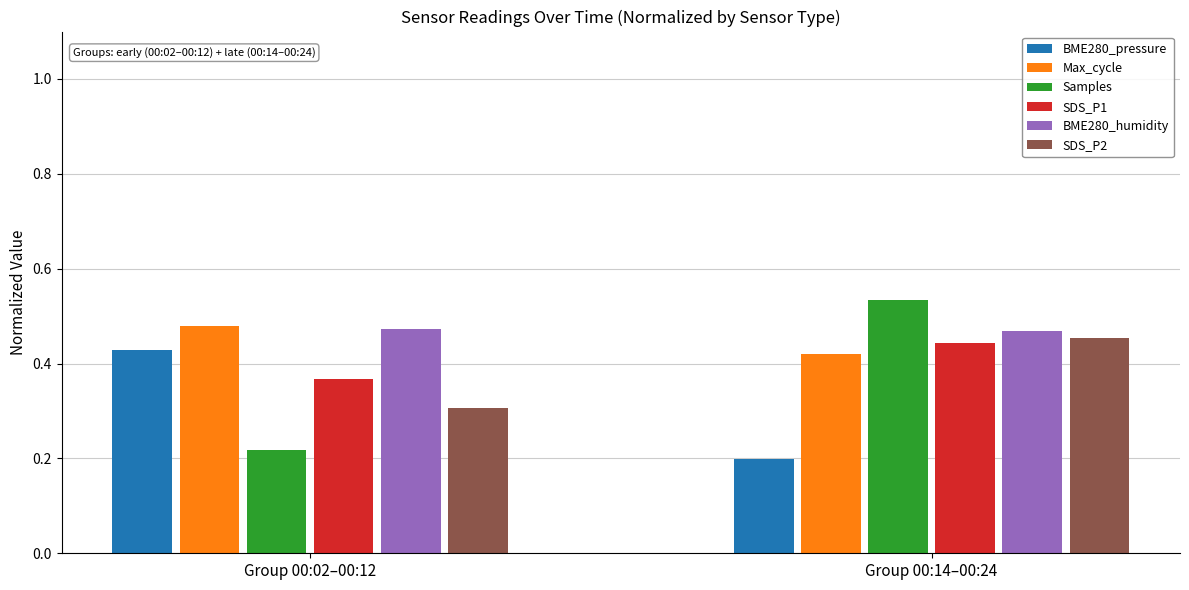

Which series has the largest range (max minus min)?

Samples